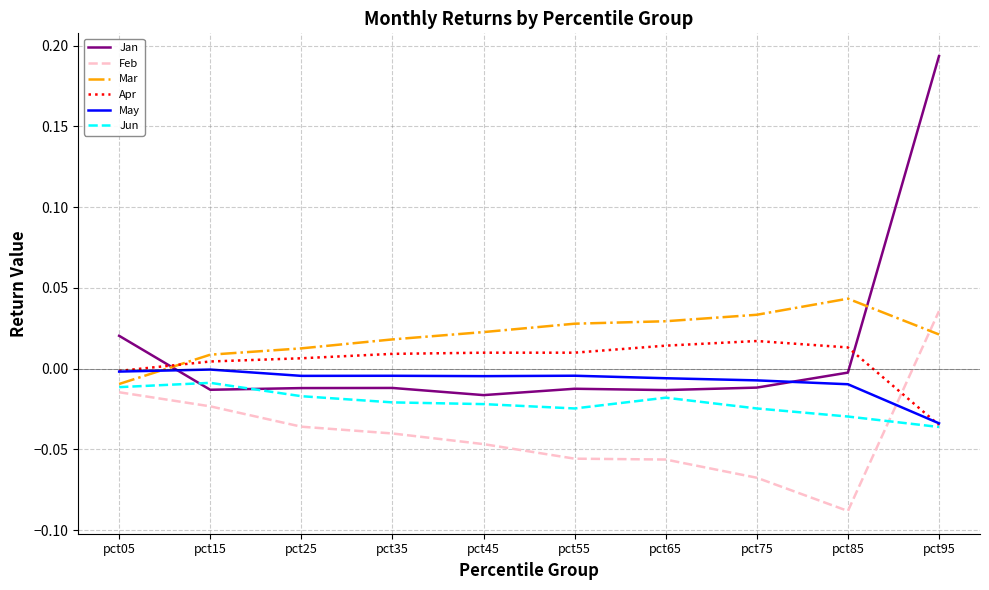

At which category is the sum across all series the highest?

pct95